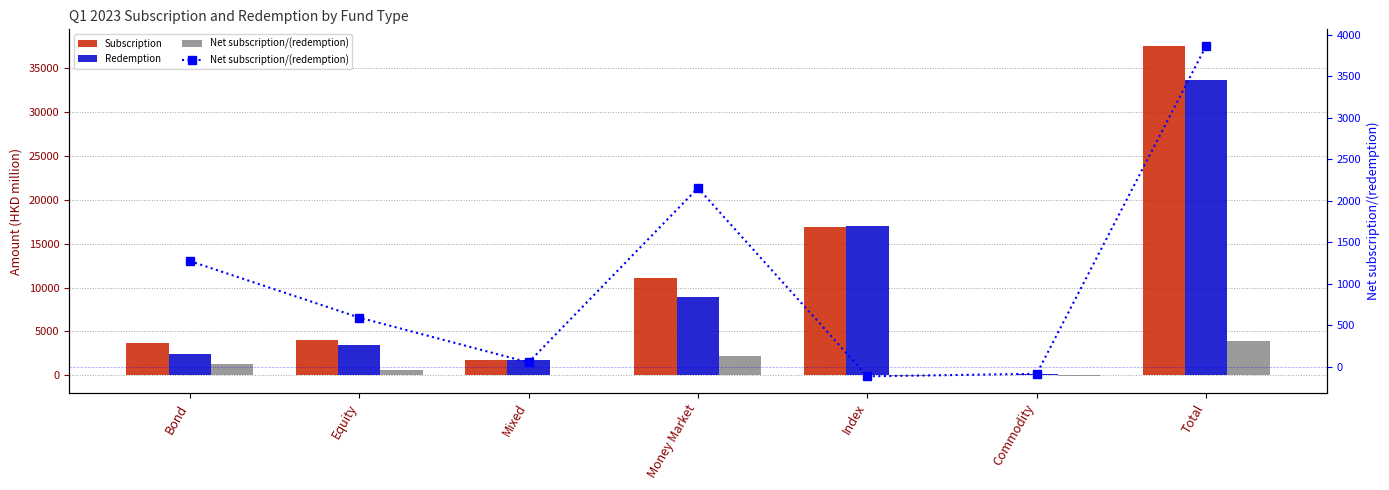

Reading left to right, what are all the values shown in this chart?

Subscription: 3703	4013	1782	11115	16932	14	37559
Redemption: 2428	3420	1730	8960	17049	100	33690
Net subscription/(redemption): 1275	593	52	2155	-116	-85	3869